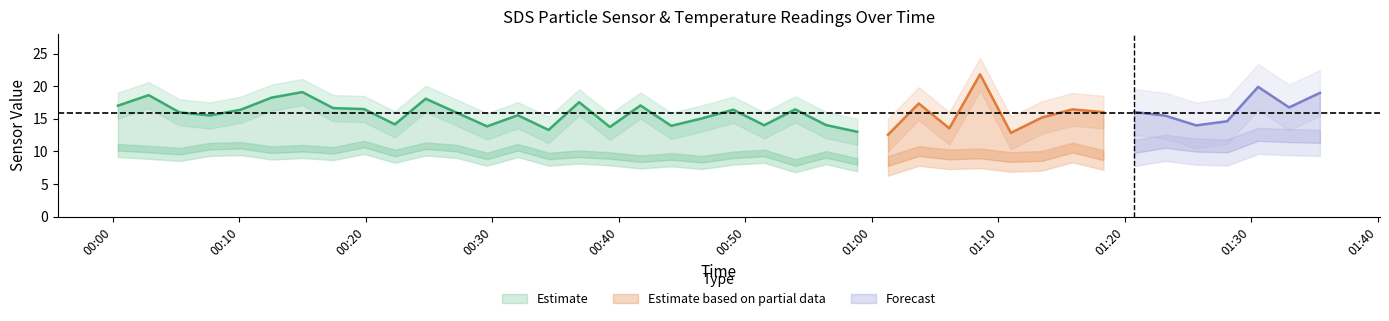

How many categories are shown in the chart?

40